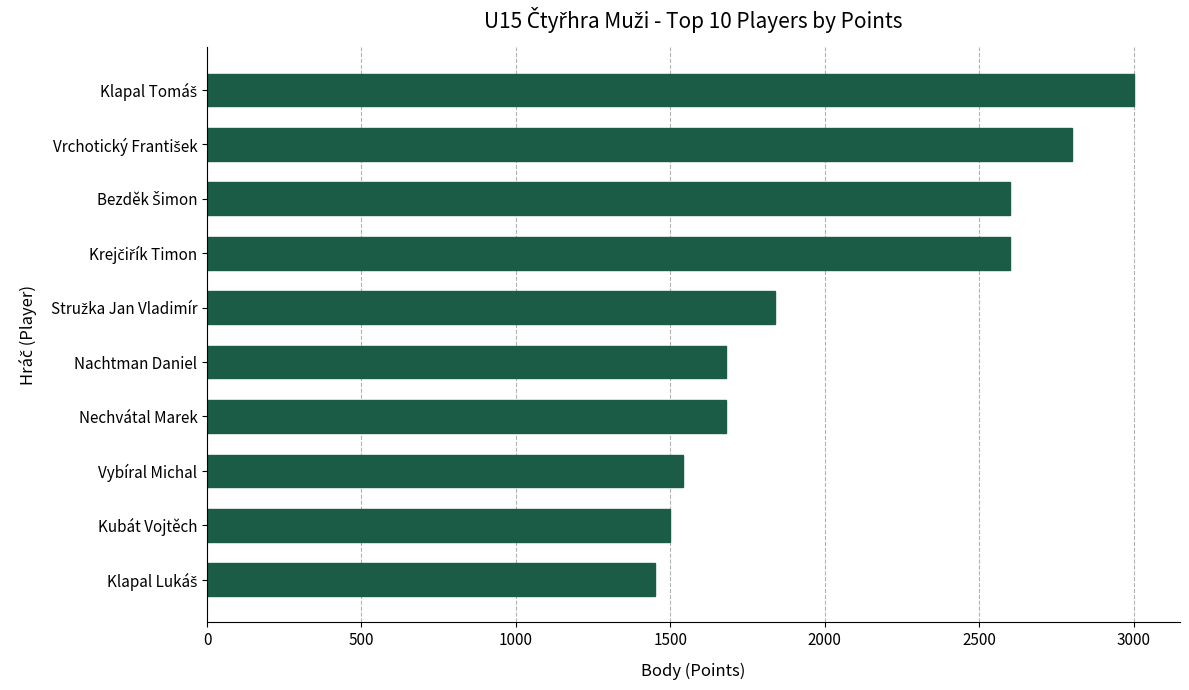

Read the value at Nachtman Daniel.

1680